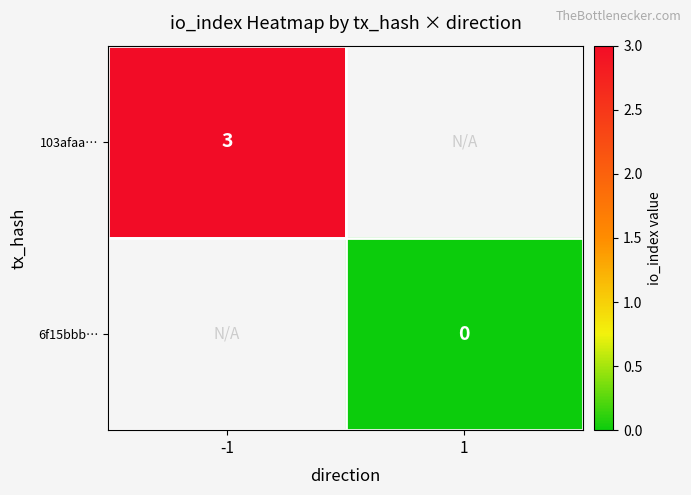

Is it true that 103afaa… equals 1 at -1?

False